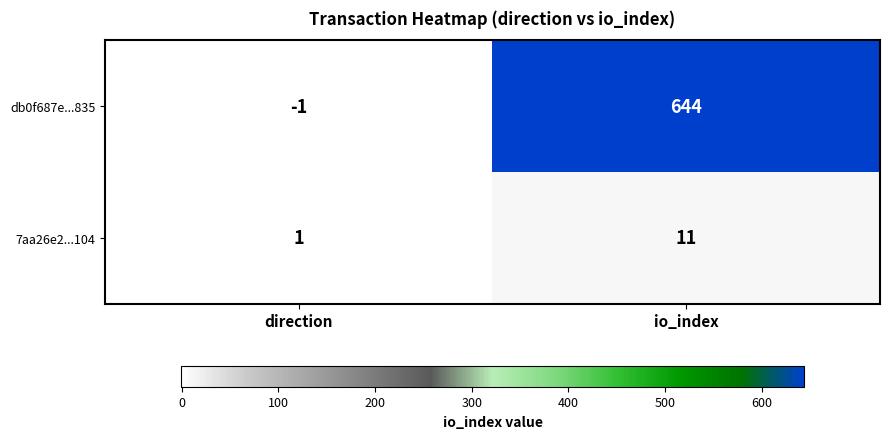

Count the number of data series in this chart.

2